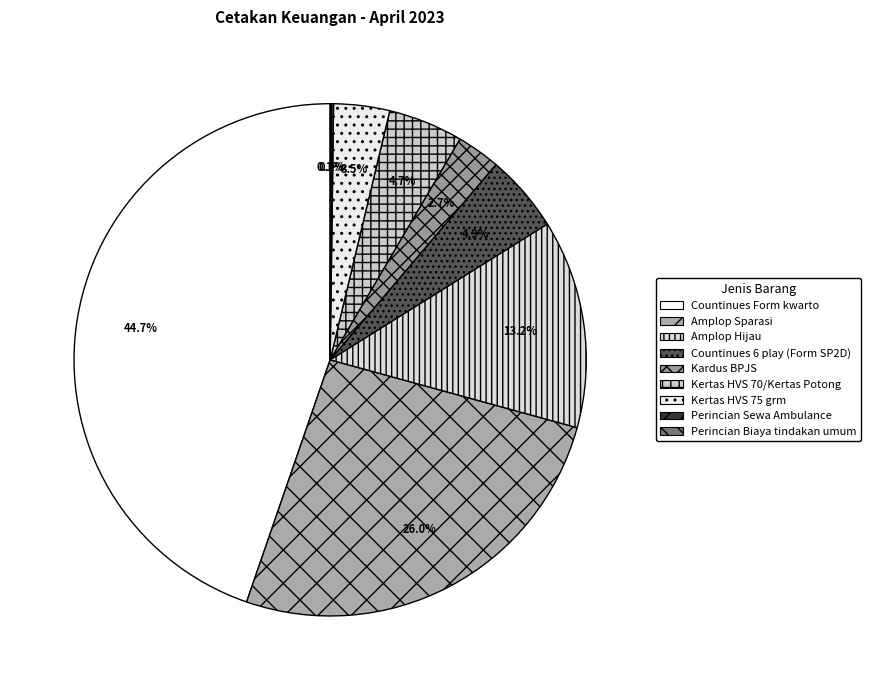

Between Perincian Biaya tindakan umum and Countinues Form kwarto, which is larger?

Countinues Form kwarto